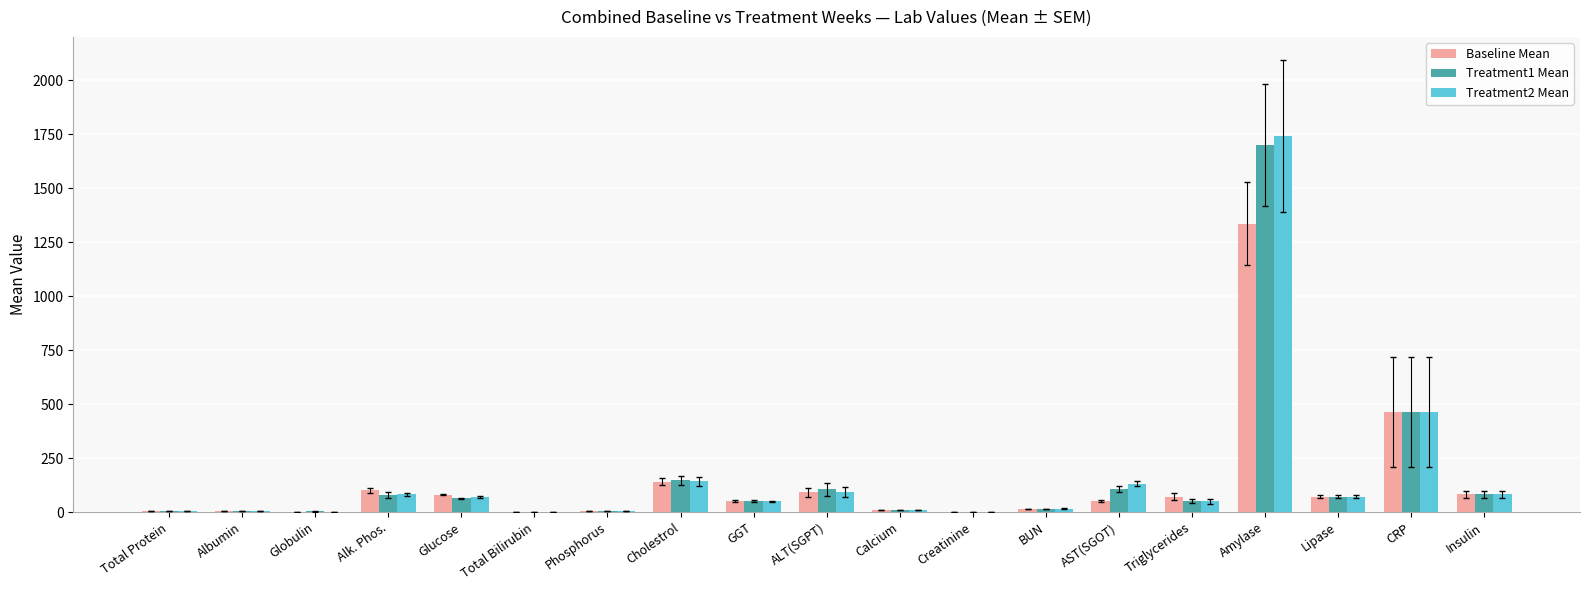

What is the total value across all series at Albumin?

11.6